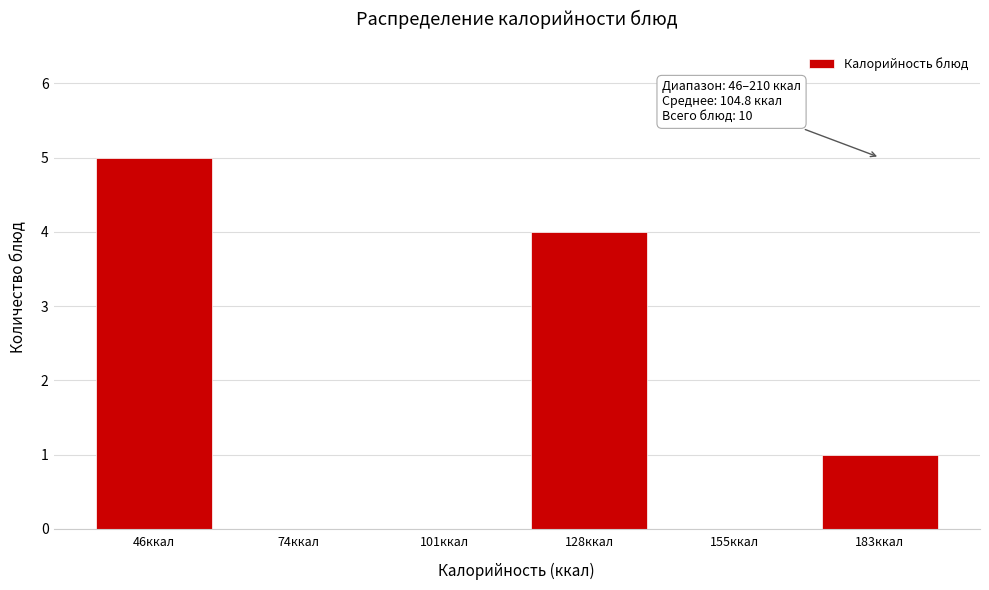

Reading left to right, list all the values displayed in this chart.

46ккал=5	74ккал=0	101ккал=0	128ккал=4	155ккал=0	183ккал=1